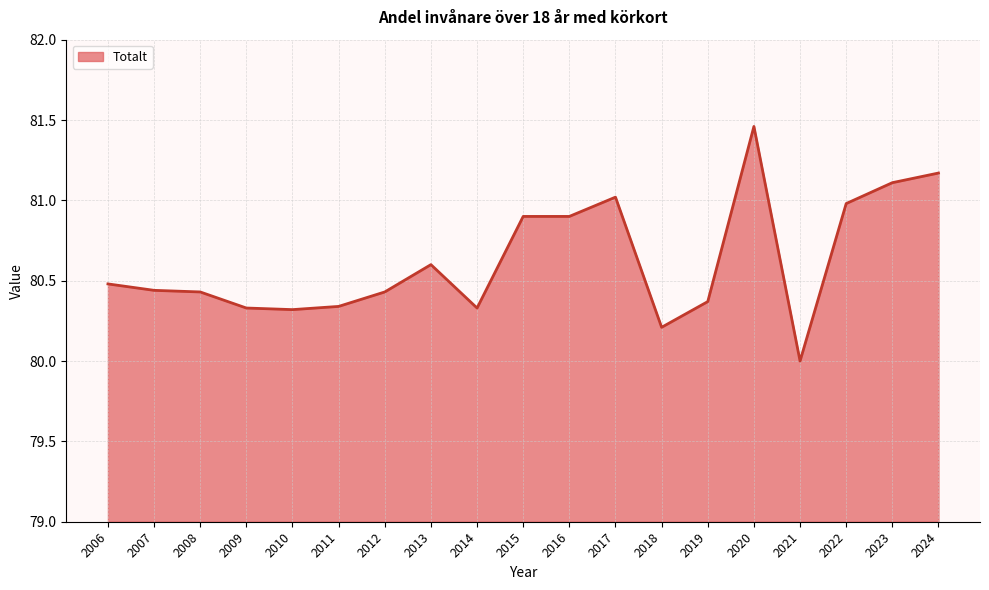

What is the value of the 4th point from the left?

80.3